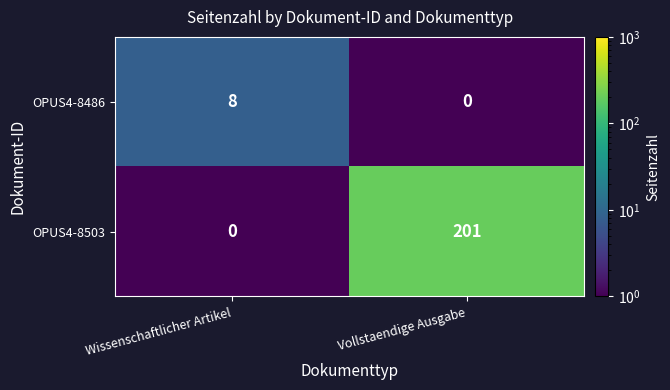

Reading right to left, transcribe all the data shown in this chart.

OPUS4-8486: Vollstaendige Ausgabe=0	Wissenschaftlicher Artikel=8
OPUS4-8503: Vollstaendige Ausgabe=201	Wissenschaftlicher Artikel=0